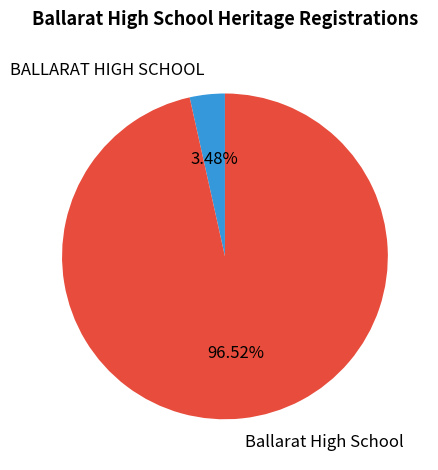

How many segments does this pie chart have?

2